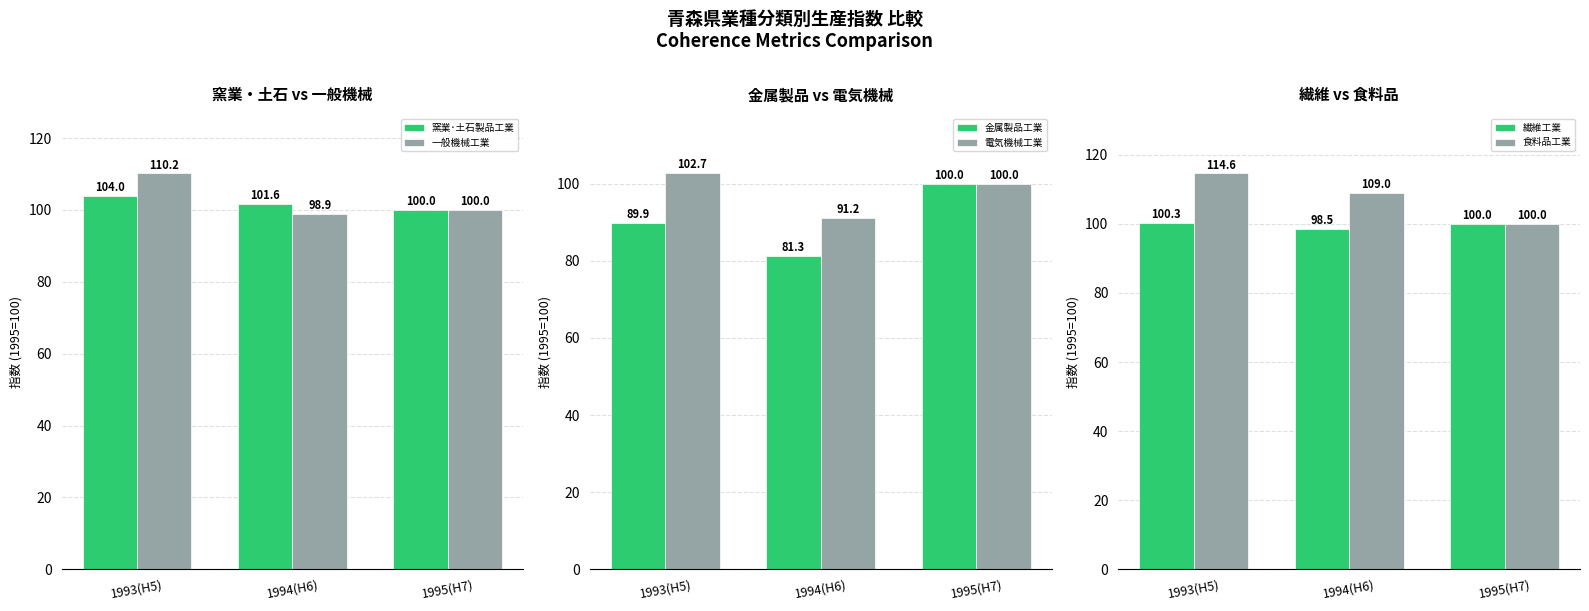

What is the label of the 2nd bar from the right?

1994(H6)